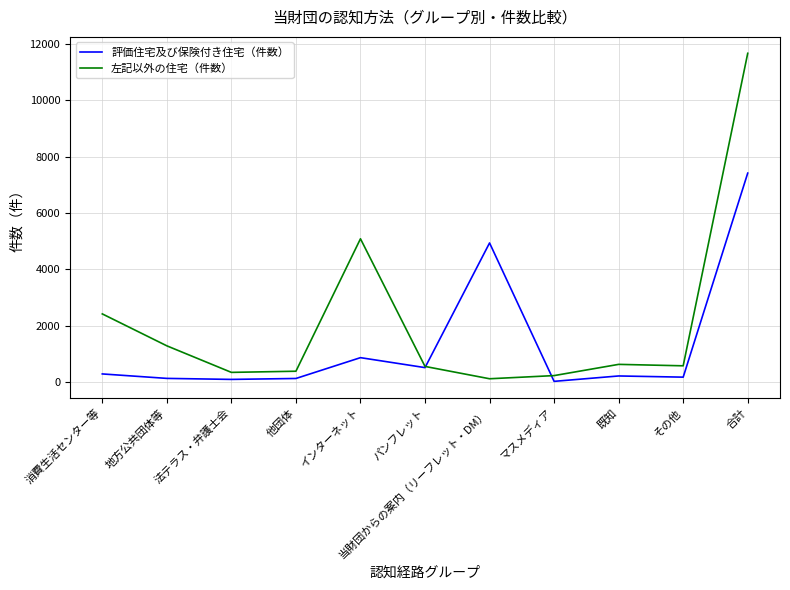

Rank the series by their average value, from highest to lowest.

左記以外の住宅（件数）, 評価住宅及び保険付き住宅（件数）